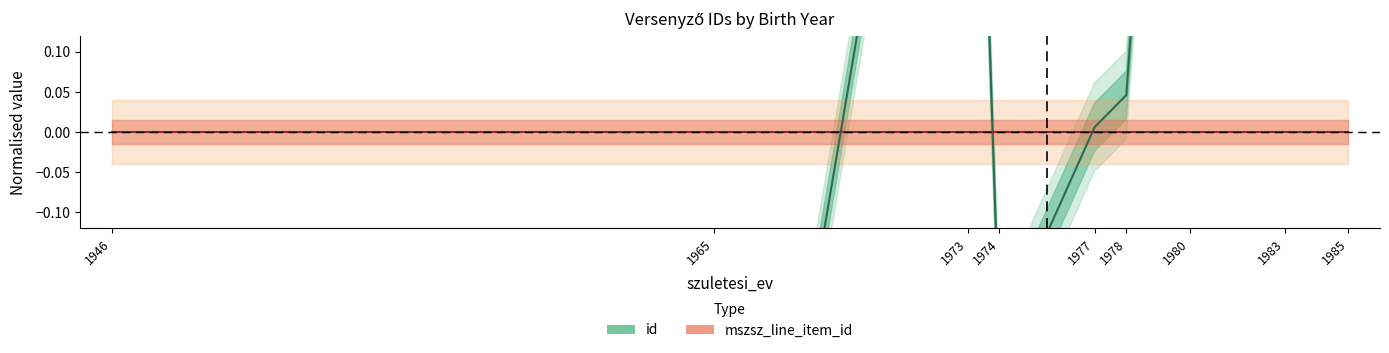

The chart shows a value of 0.1 at 1983. True or false?

False